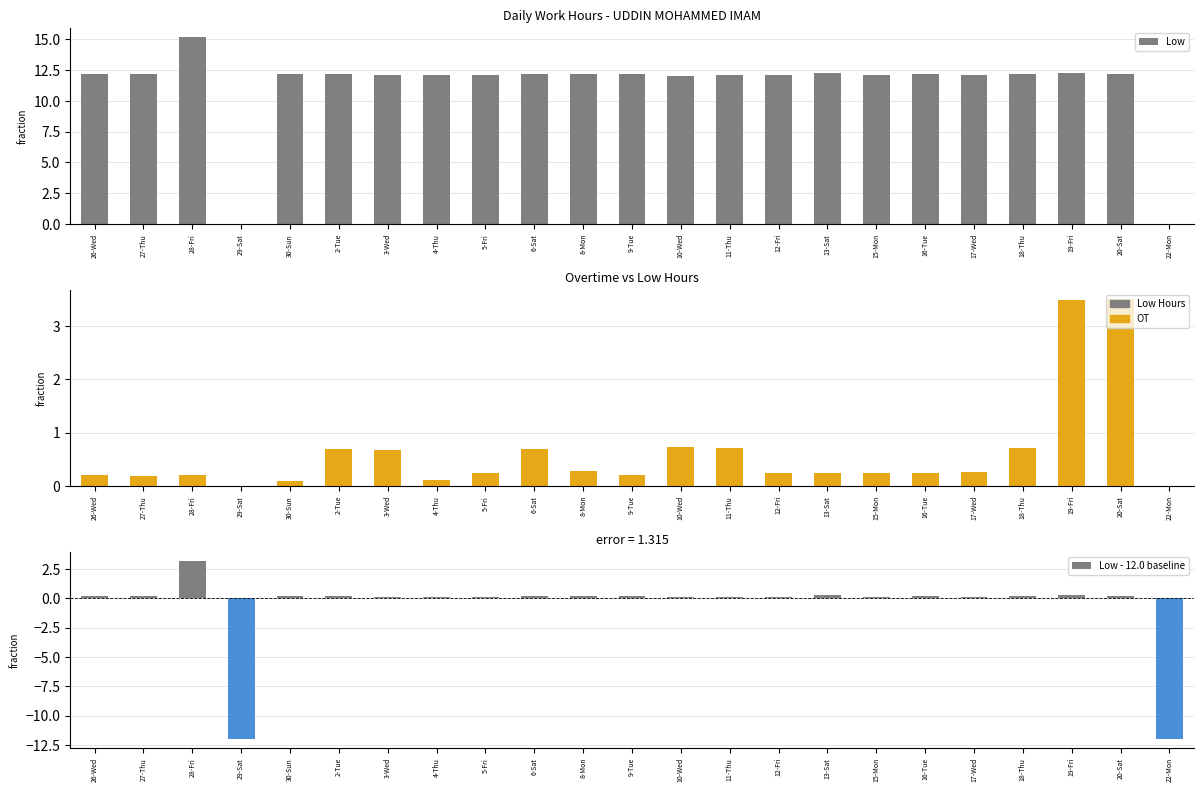

At which label does Low - 12.0 baseline first exceed 0?

26-Wed